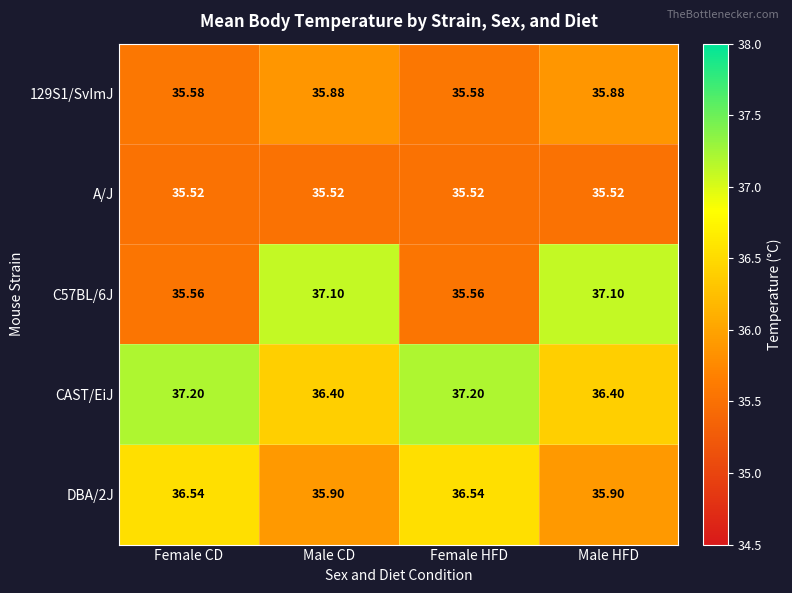

How many data points does each series have?

4